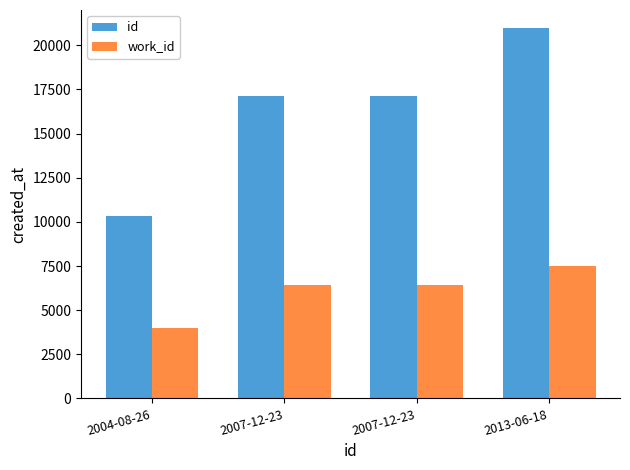

What are all the series names shown in the legend?

id, work_id